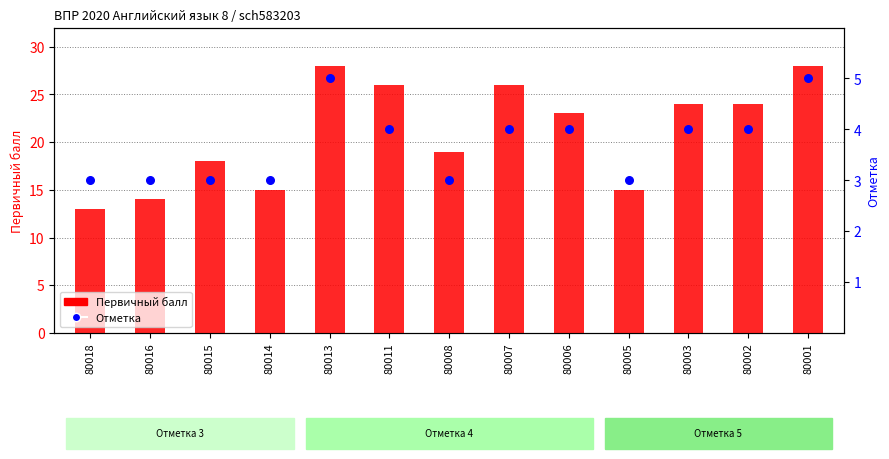

Is the value of Отметка at 80016 greater than the value of Первичный балл at 80005?

No